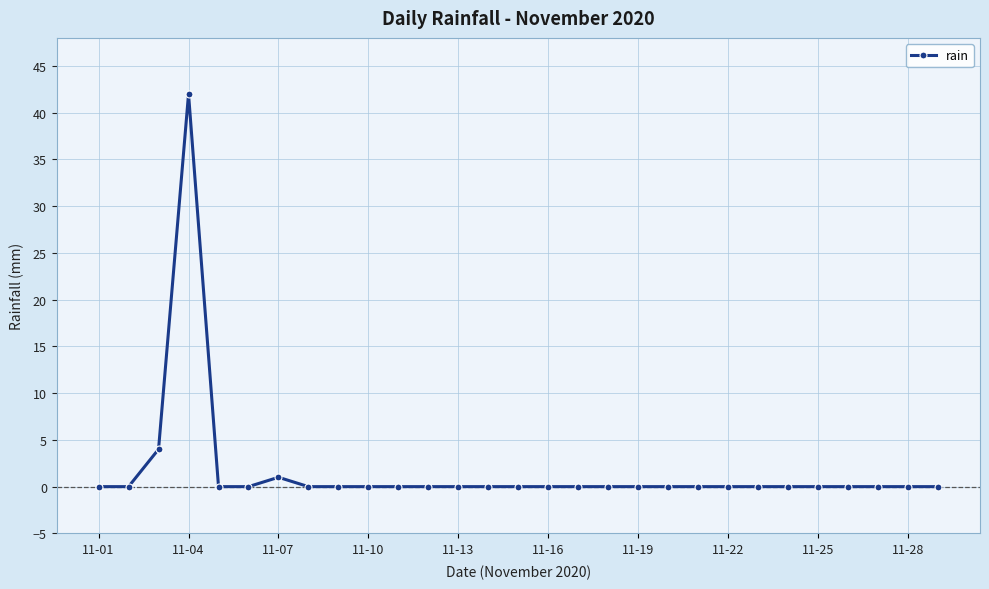

Does the chart have visible grid lines?

Yes